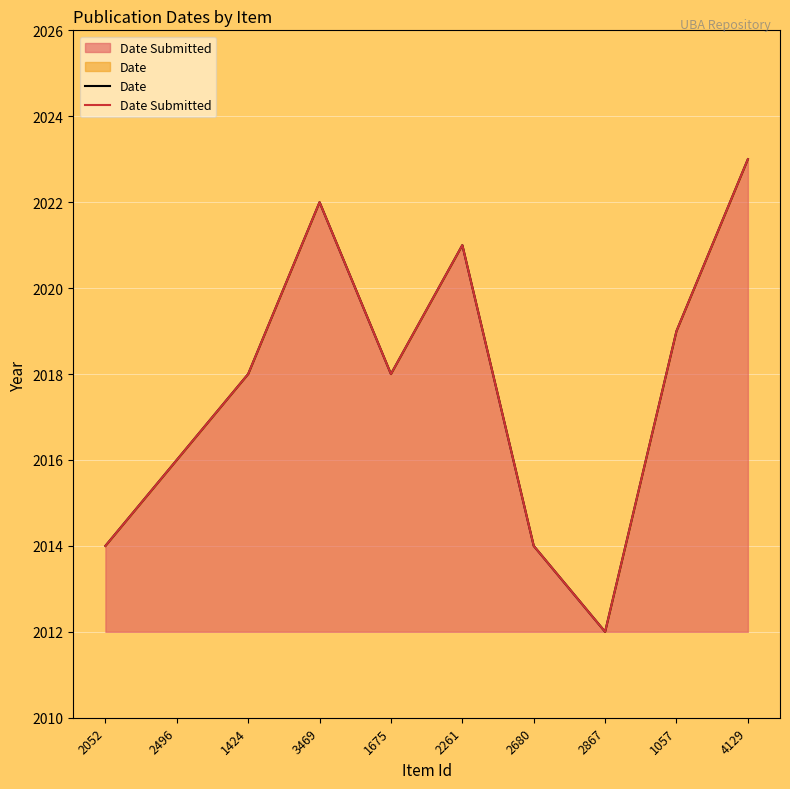

Between 1675 and 4129, which is larger?

4129